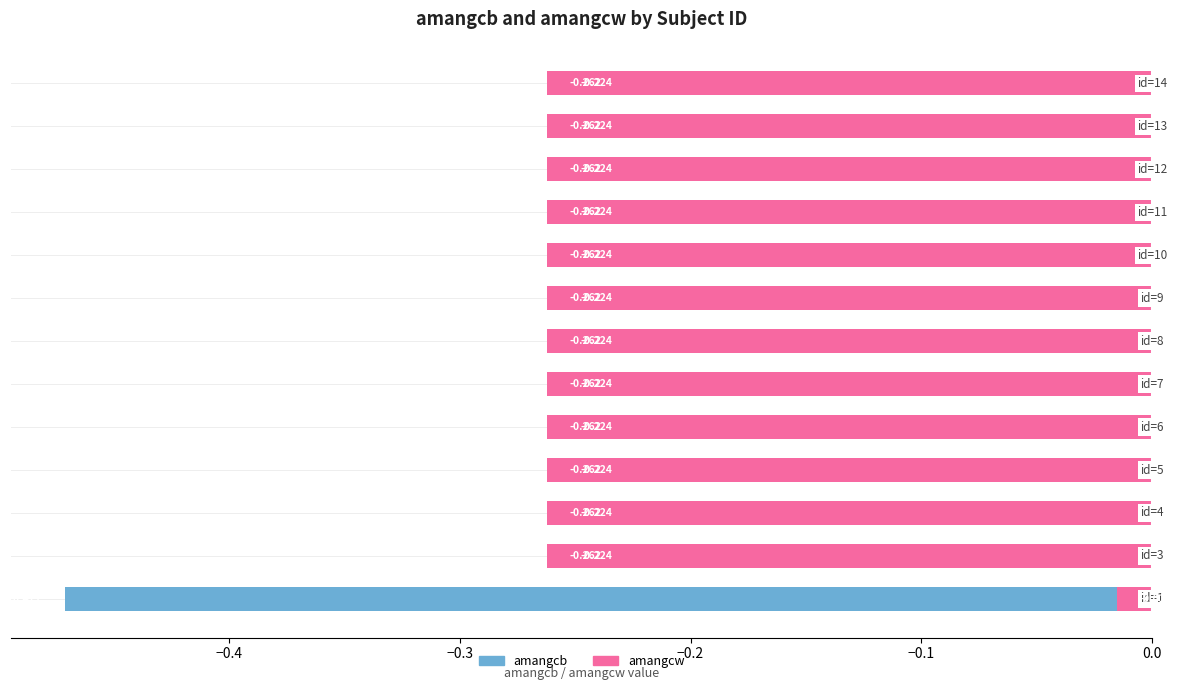

Which has a higher value, 11 or 8?

11